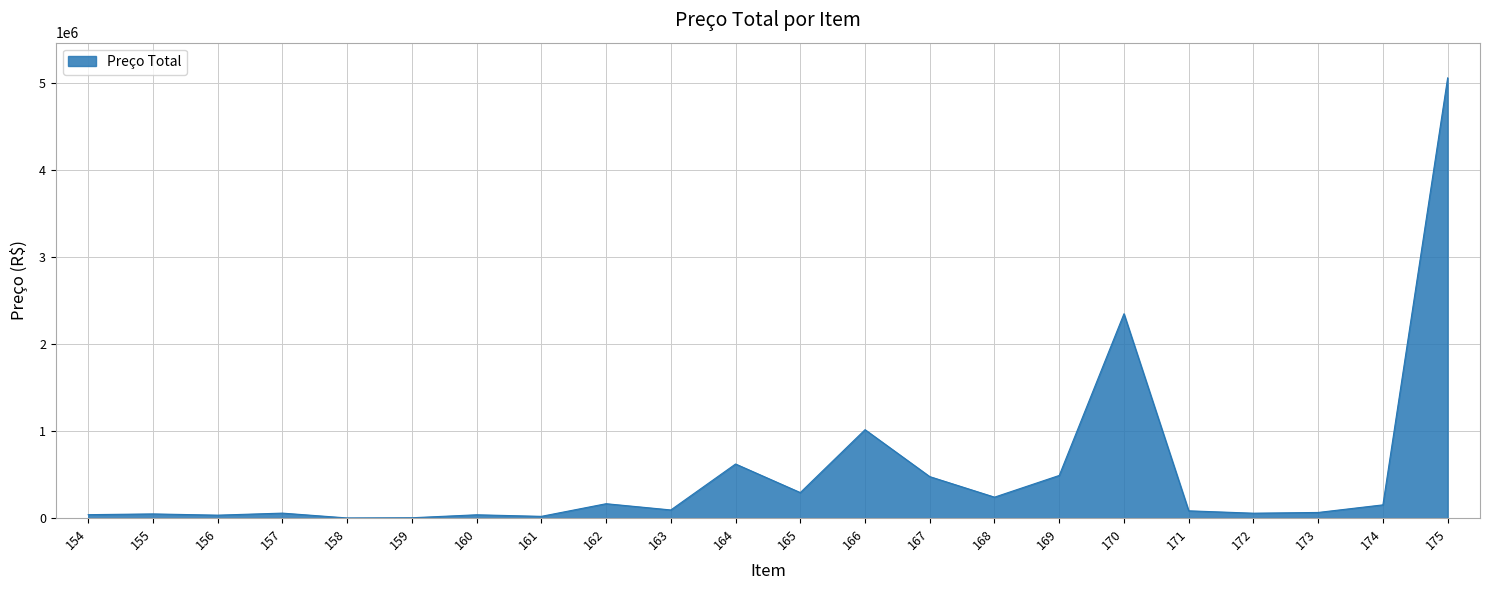

What is the greatest value displayed?

5060233.5